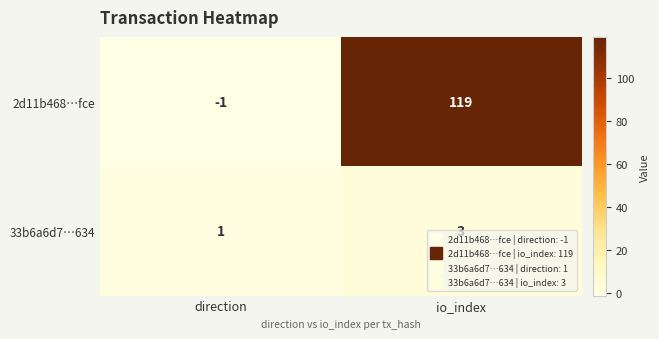

Which series has the largest total across all categories?

2d11b468…fce